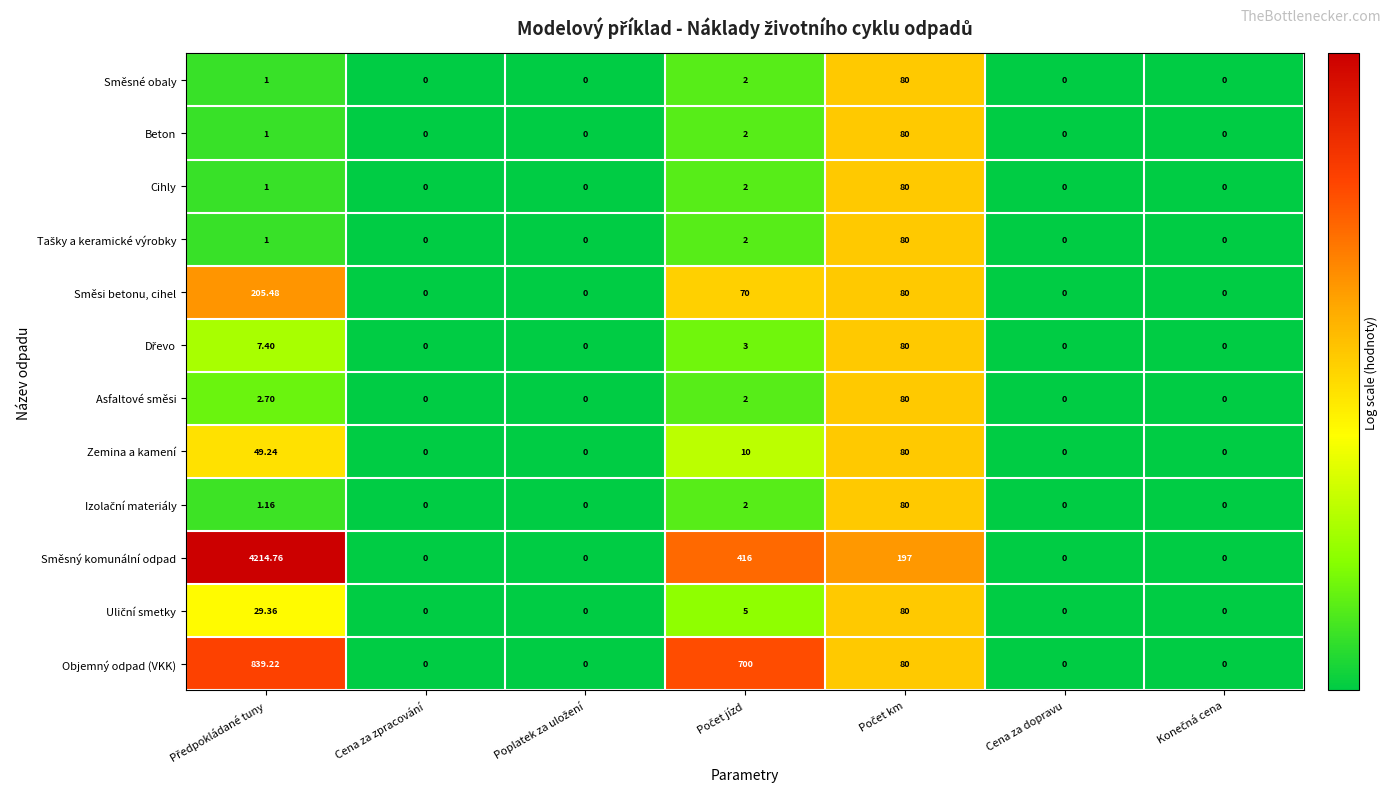

Which series has the widest spread of values?

Směsný komunální odpad